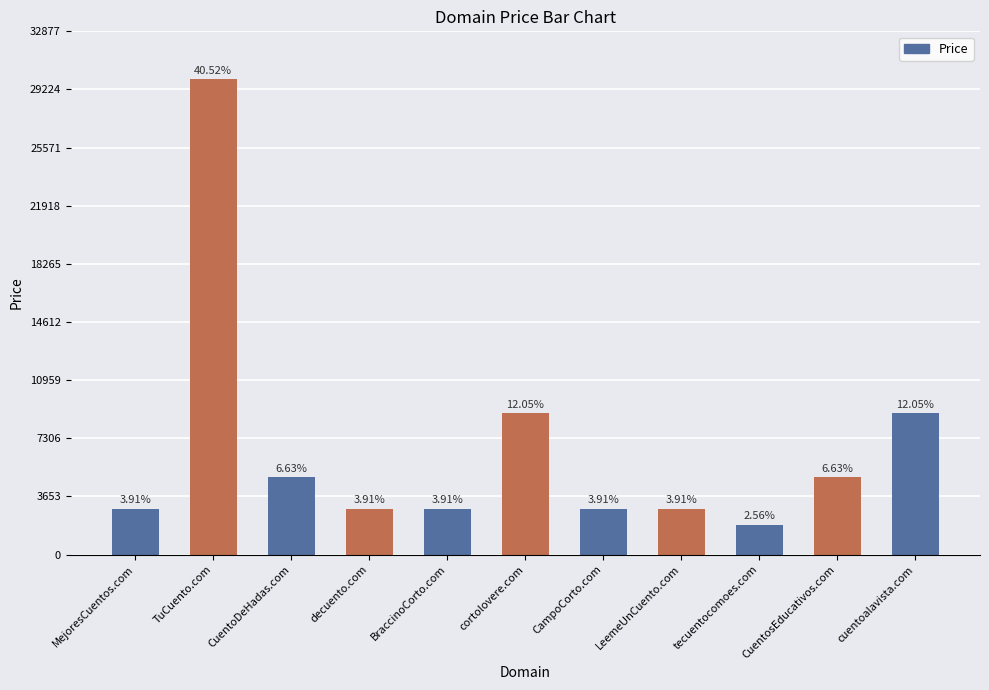

Where does the data first go above 2888?

TuCuento.com